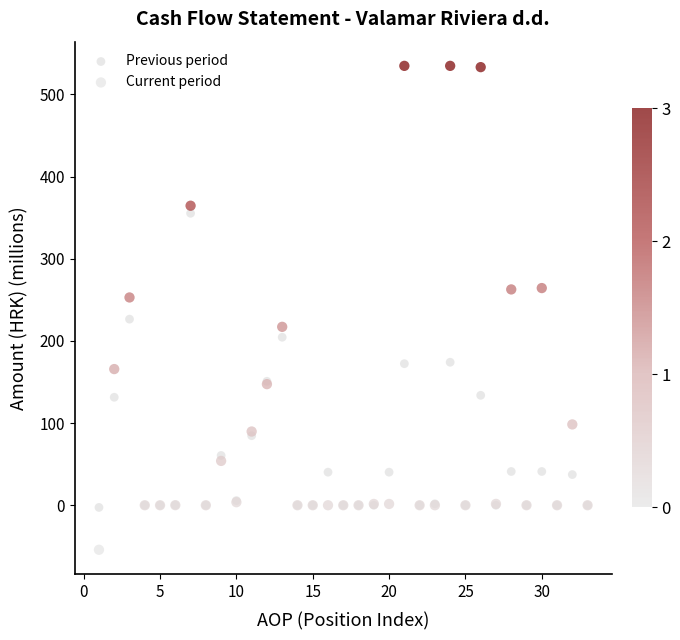

Which series reaches the minimum Y coordinate?

Current period